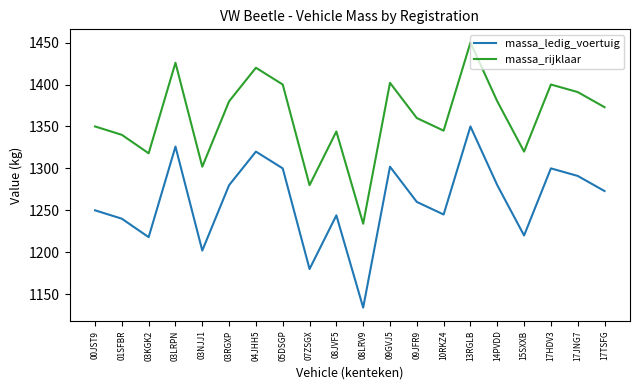

Does the chart display data point markers on the line(s)?

No